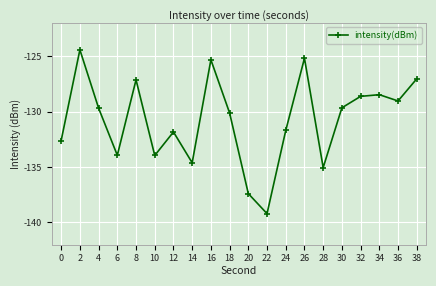

How many points are higher than both their immediate neighbors (excluding endpoints)?

6